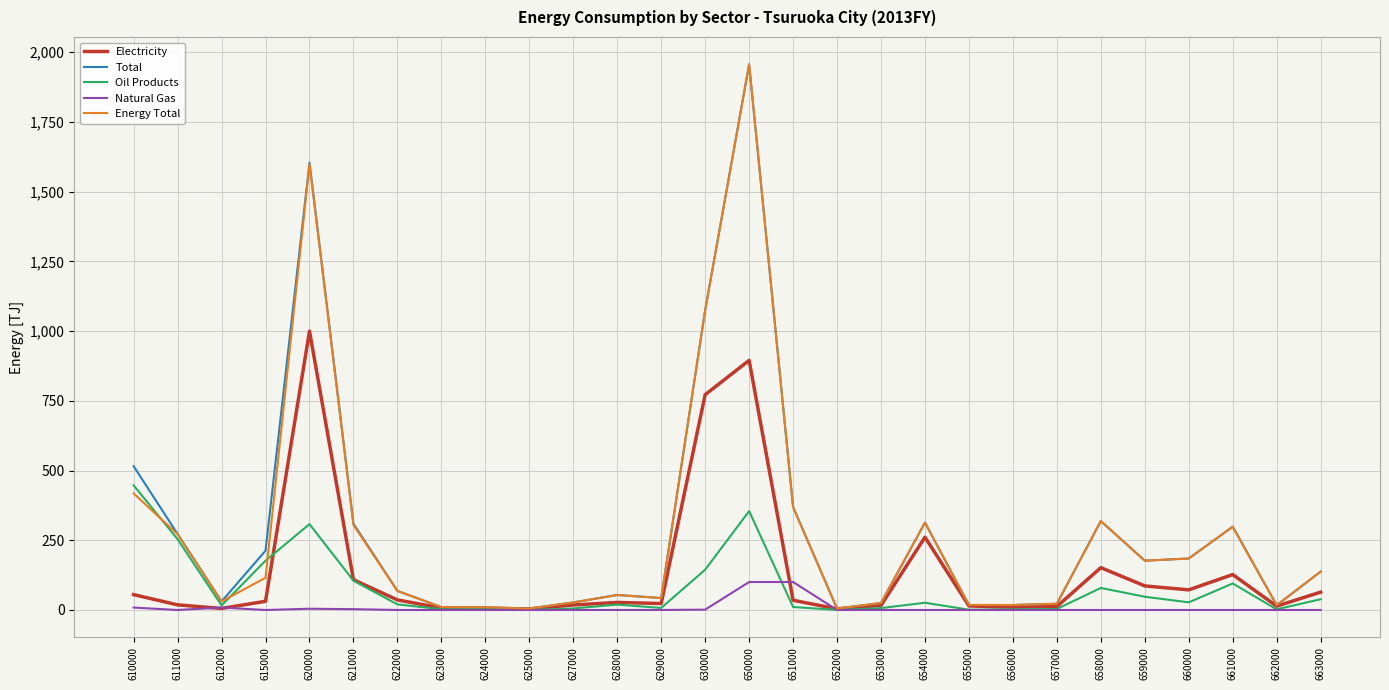

What is the greatest value displayed?

1957.0